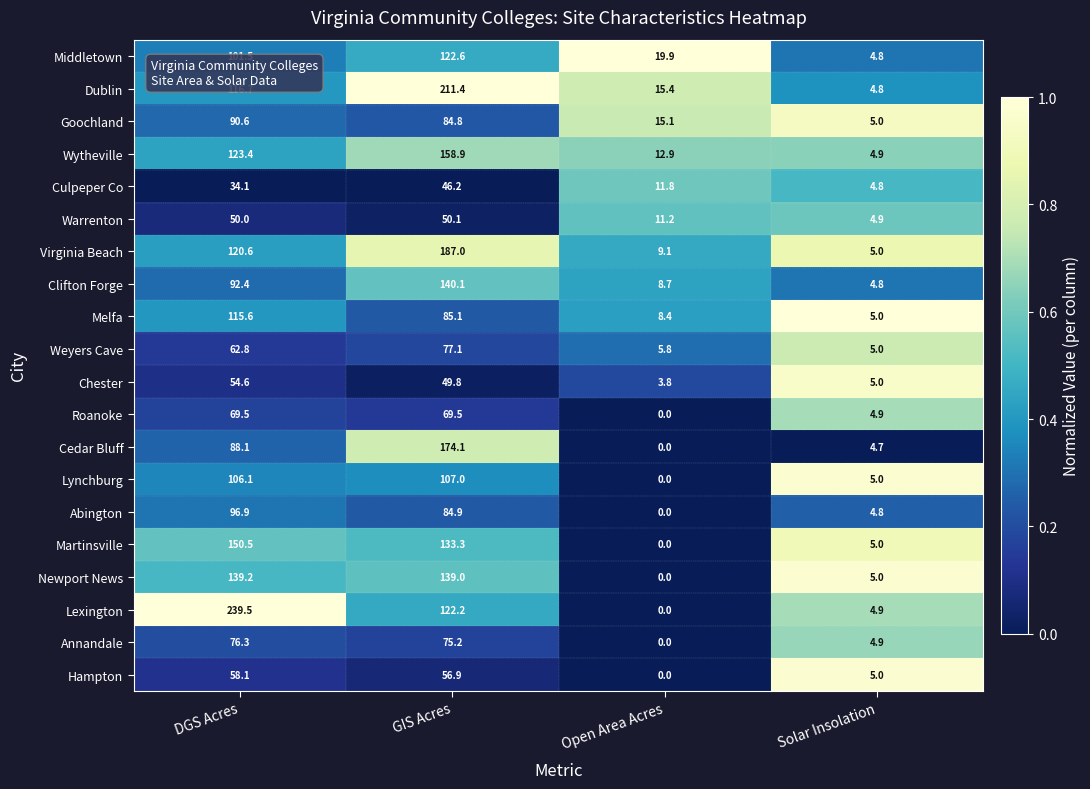

How many series are shown in this chart?

20